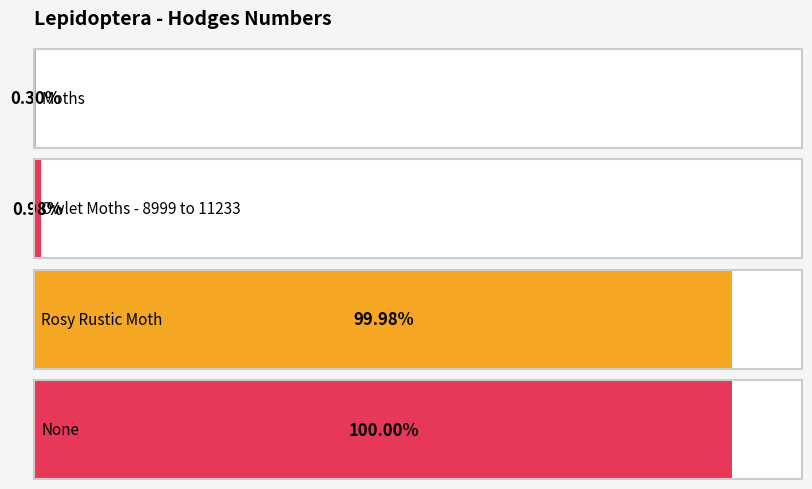

Reading left to right, transcribe all the data shown in this chart.

Moths=29.0	Owlet Moths - 8999 to 11233=93.5	Rosy Rustic Moth=9514.0	None=9516.0